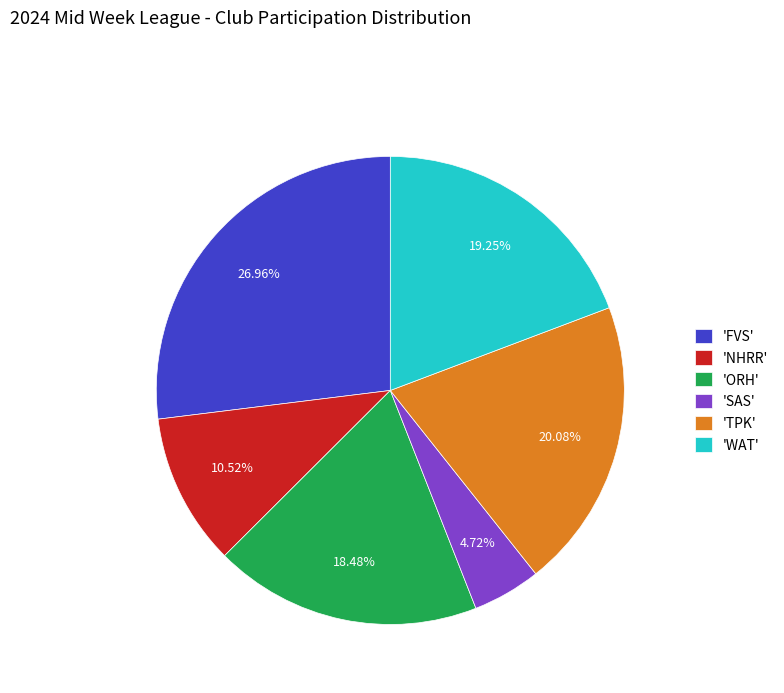

Rank the categories by value from lowest to highest.

'SAS', 'NHRR', 'ORH', 'WAT', 'TPK', 'FVS'